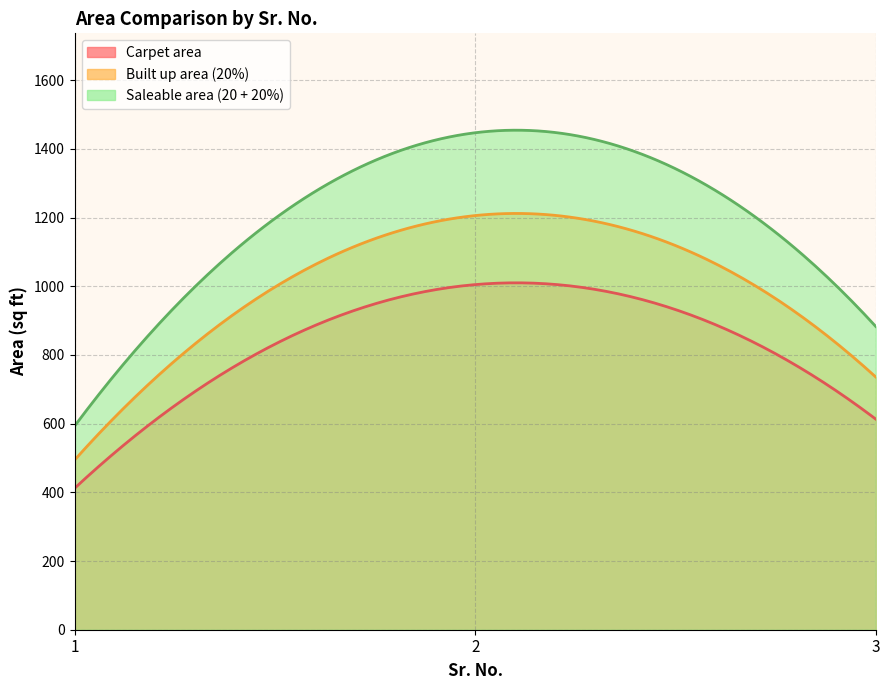

Reading right to left, transcribe all the data shown in this chart.

Carpet area: 613.1	1004.7	412.3
Built up area (20%): 735.7	1205.7	494.7
Saleable area (20 + 20%): 882.9	1446.8	593.7